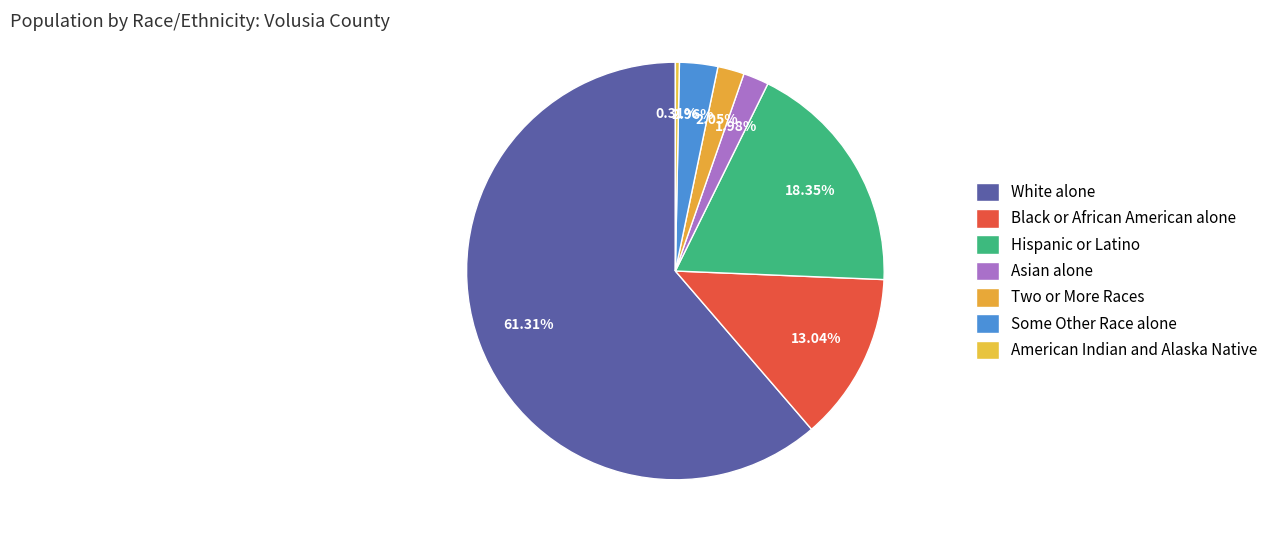

Count the number of slices in the pie.

7